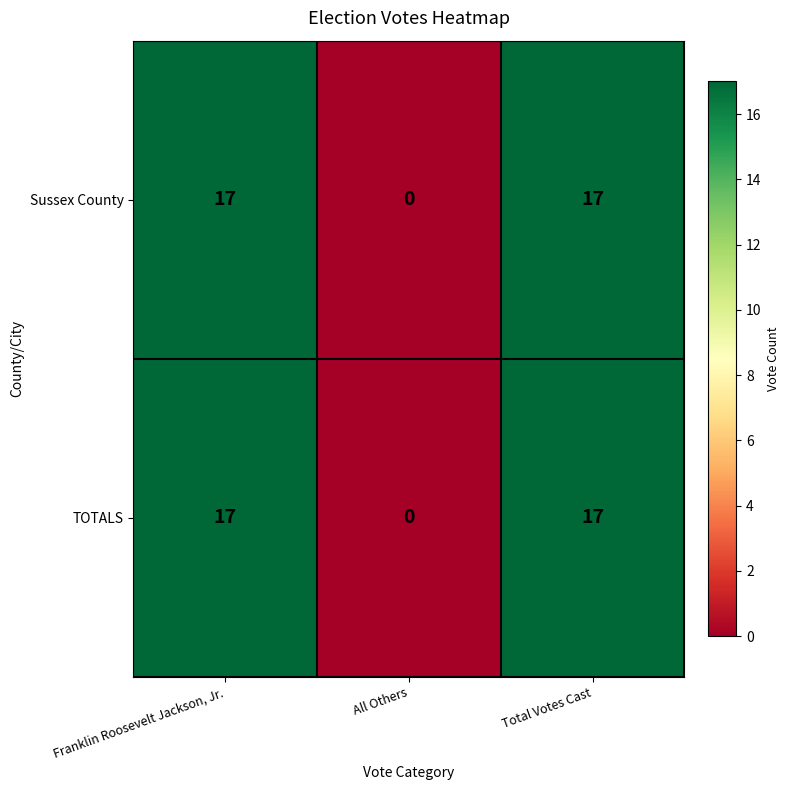

What is the difference between the Sussex County values at All Others and Total Votes Cast?

17